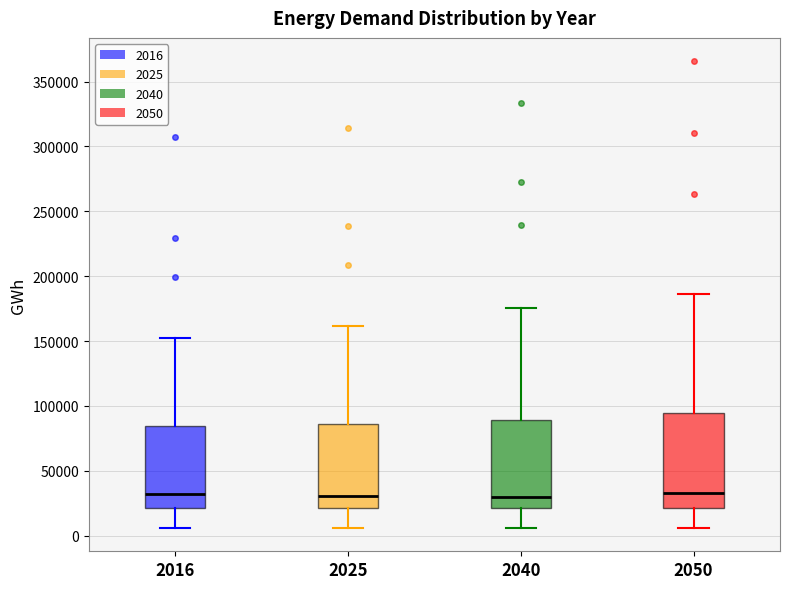

Which box is the tallest, from its lower edge to its upper edge?

2050